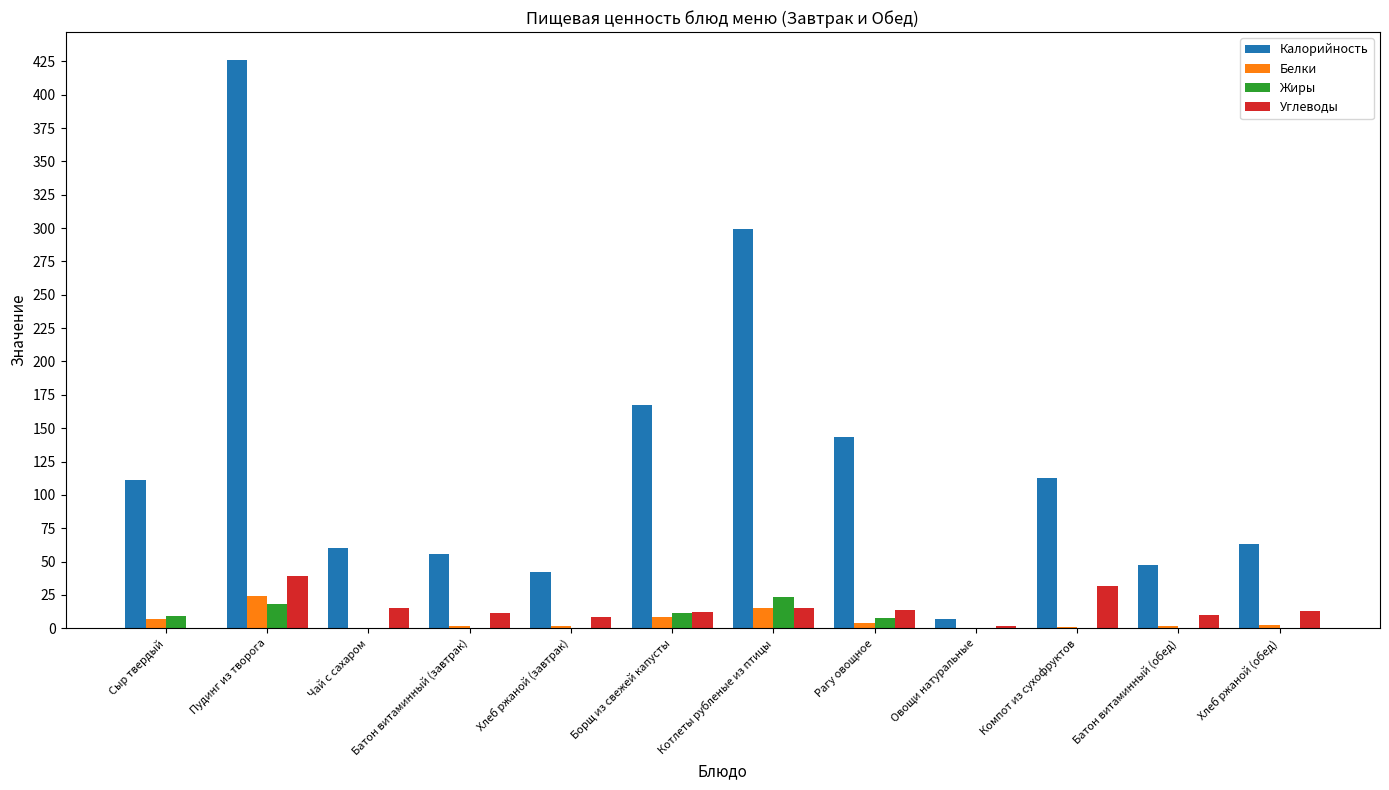

Which series has the largest total across all categories?

Калорийность